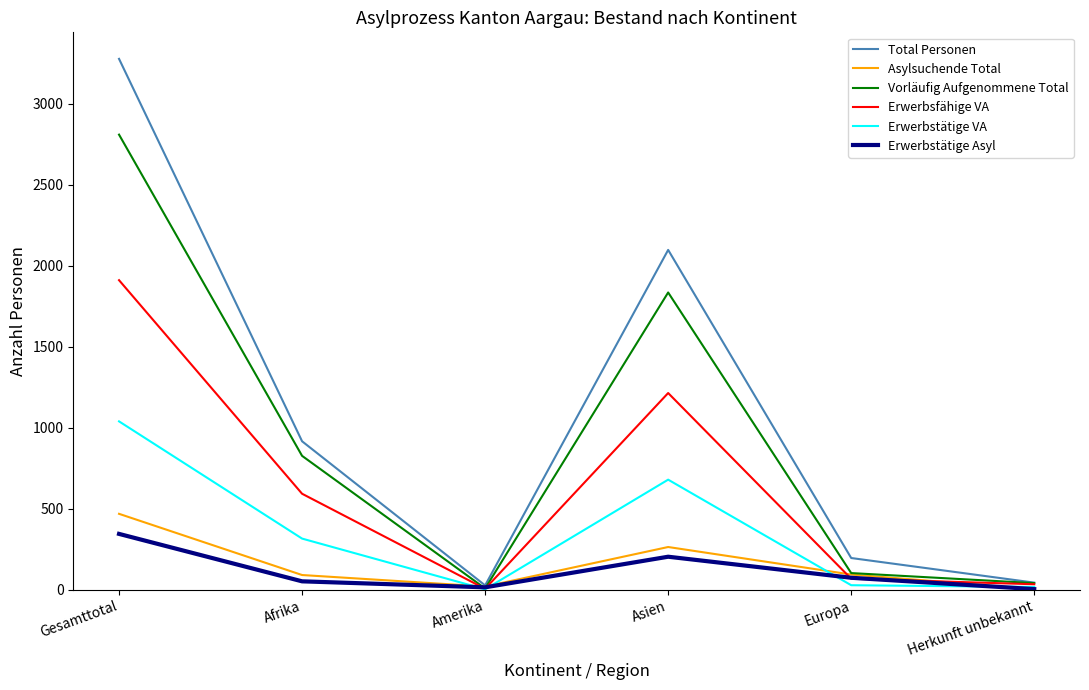

The Erwerbsfähige VA series shows 592 at Afrika. True or false?

True